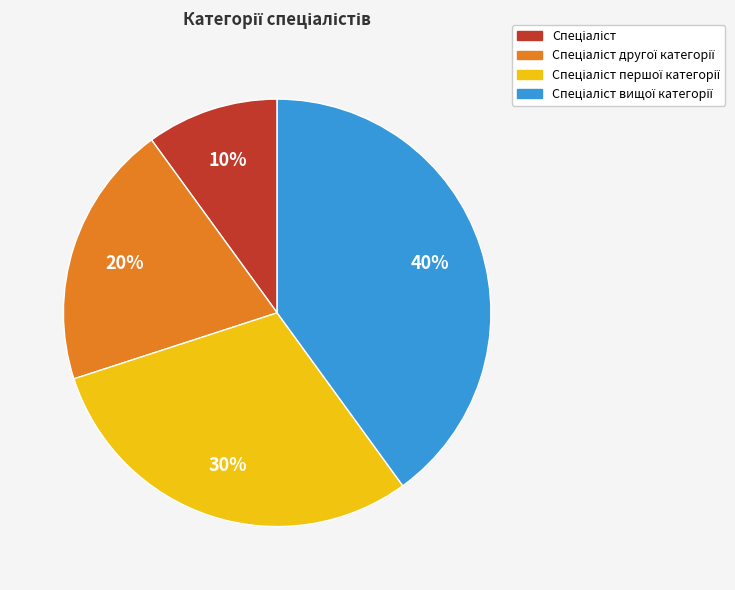

Is there any slice that represents more than half of the pie?

No